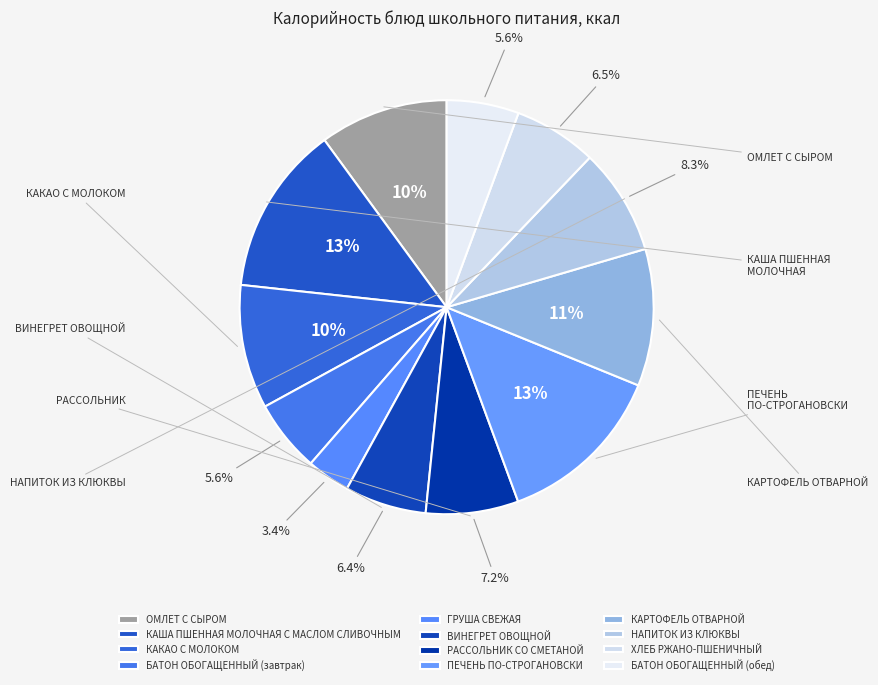

Which slice is the smallest?

ГРУША СВЕЖАЯ